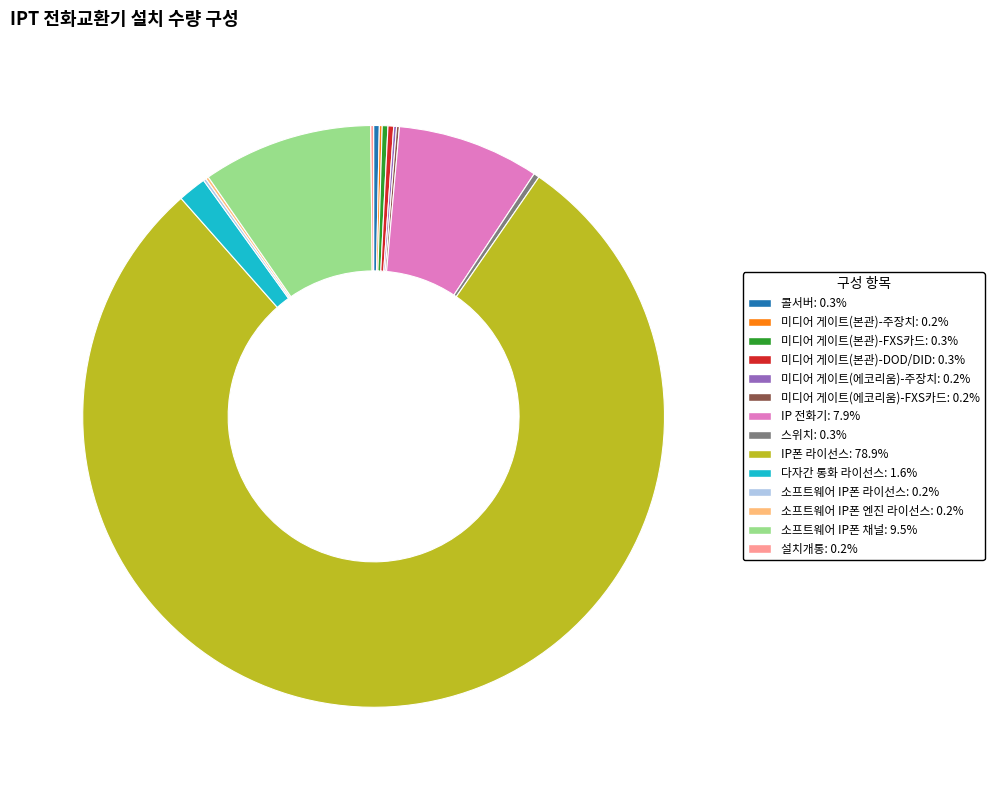

Is the sum of IP 전화기 and 미디어 게이트(본관)-FXS카드 greater than half?

No